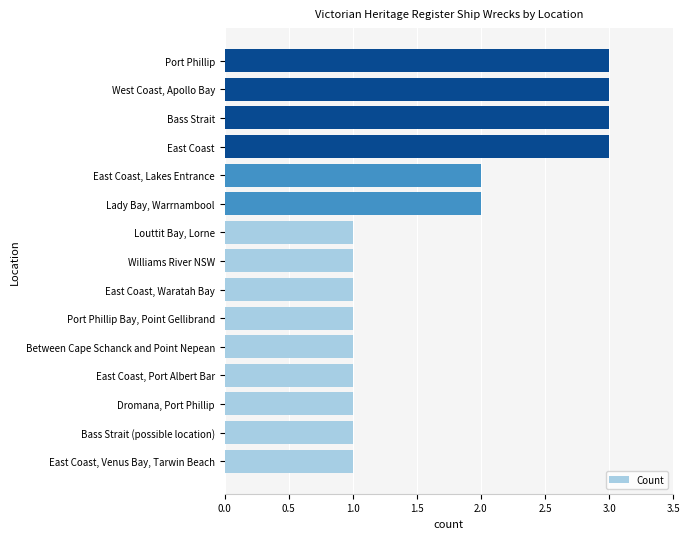

Between Williams River NSW and West Coast, Apollo Bay, which is larger?

West Coast, Apollo Bay